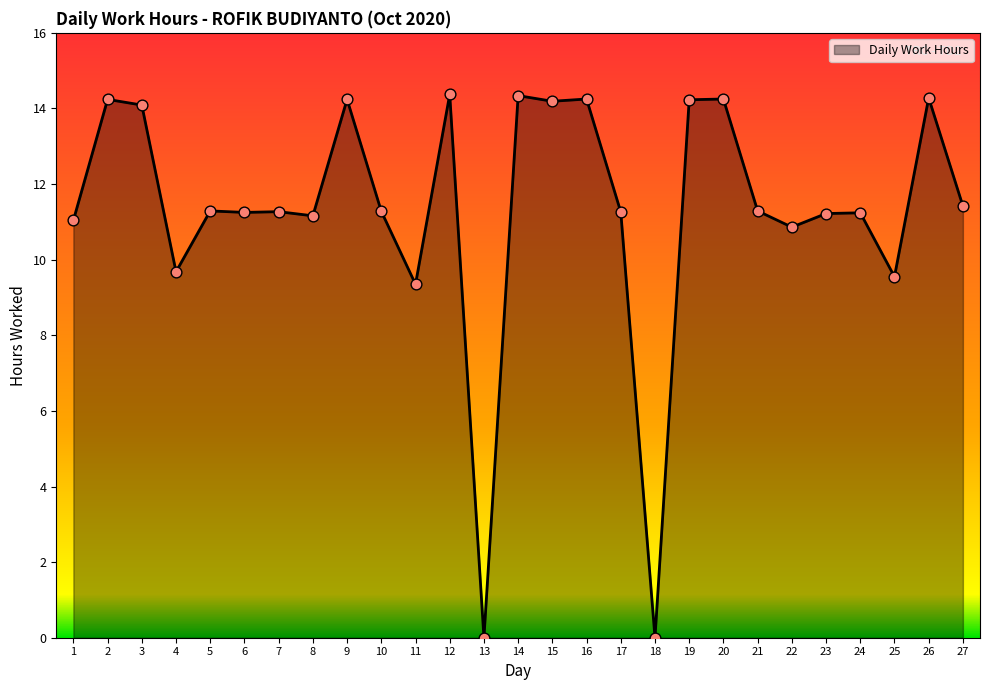

Which has a higher value, 11 or 19?

19